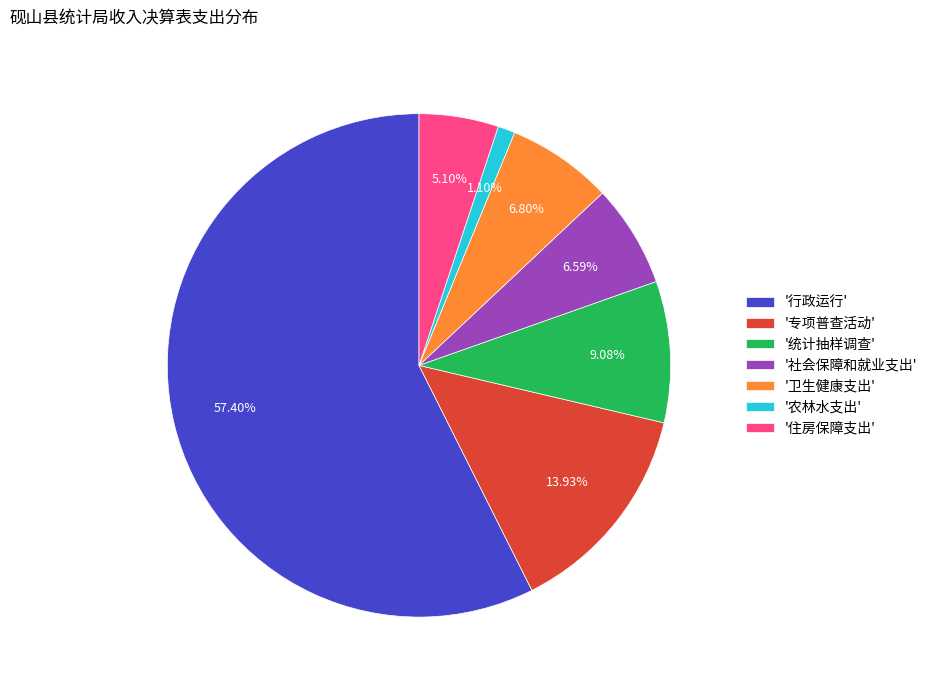

Which has a higher value, '卫生健康支出' or '统计抽样调查'?

'统计抽样调查'